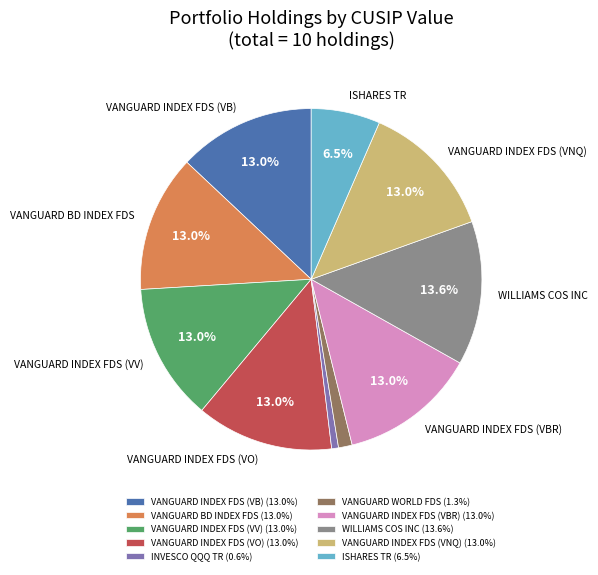

Does VANGUARD INDEX FDS (VB) (13.0%) represent more than half of the total?

No